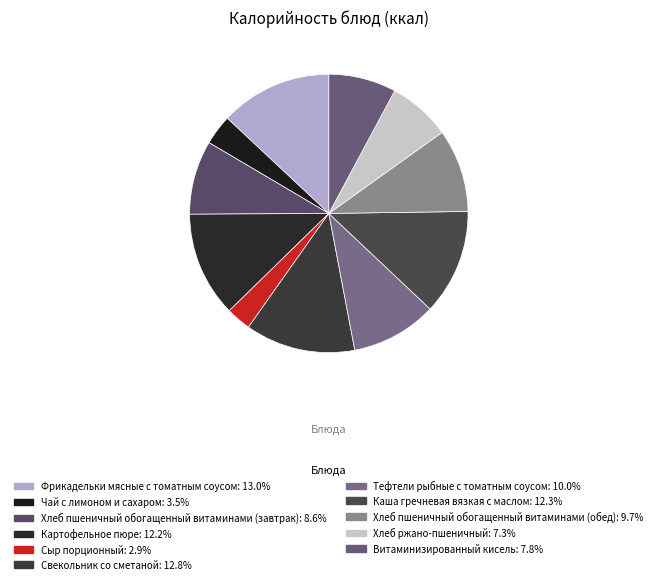

Count the number of slices in the pie.

11